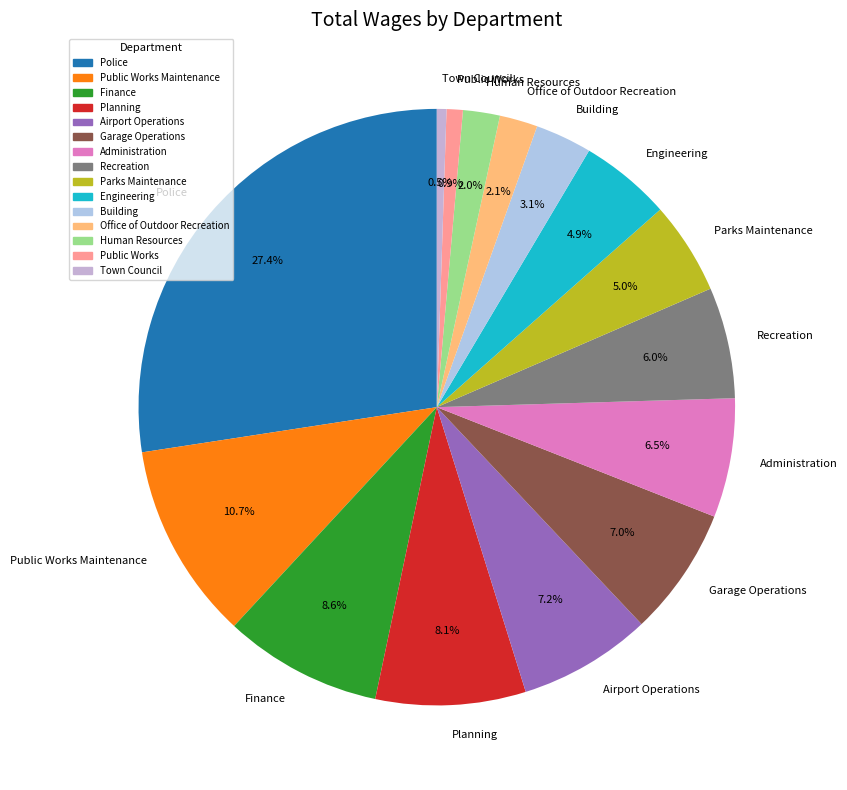

Which slice is the largest?

Police